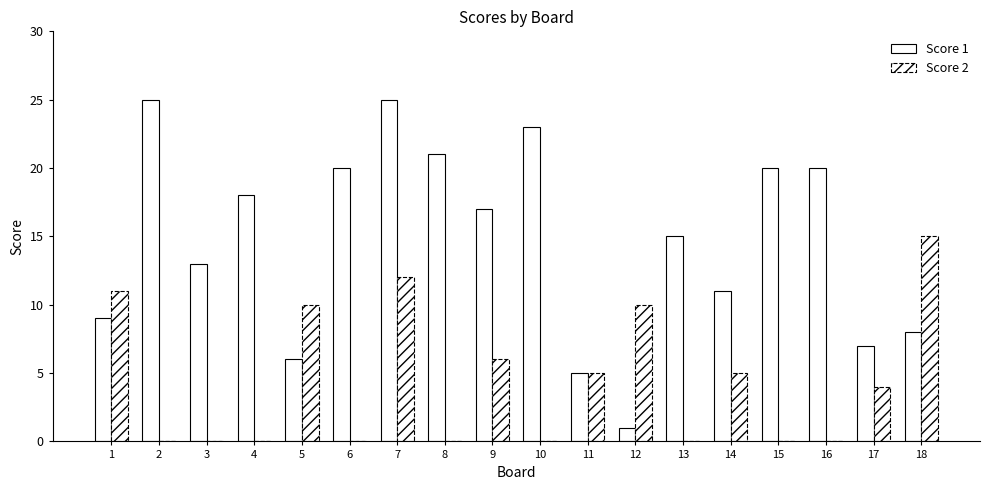

List the series in order of their peak value, lowest first.

Score 2, Score 1